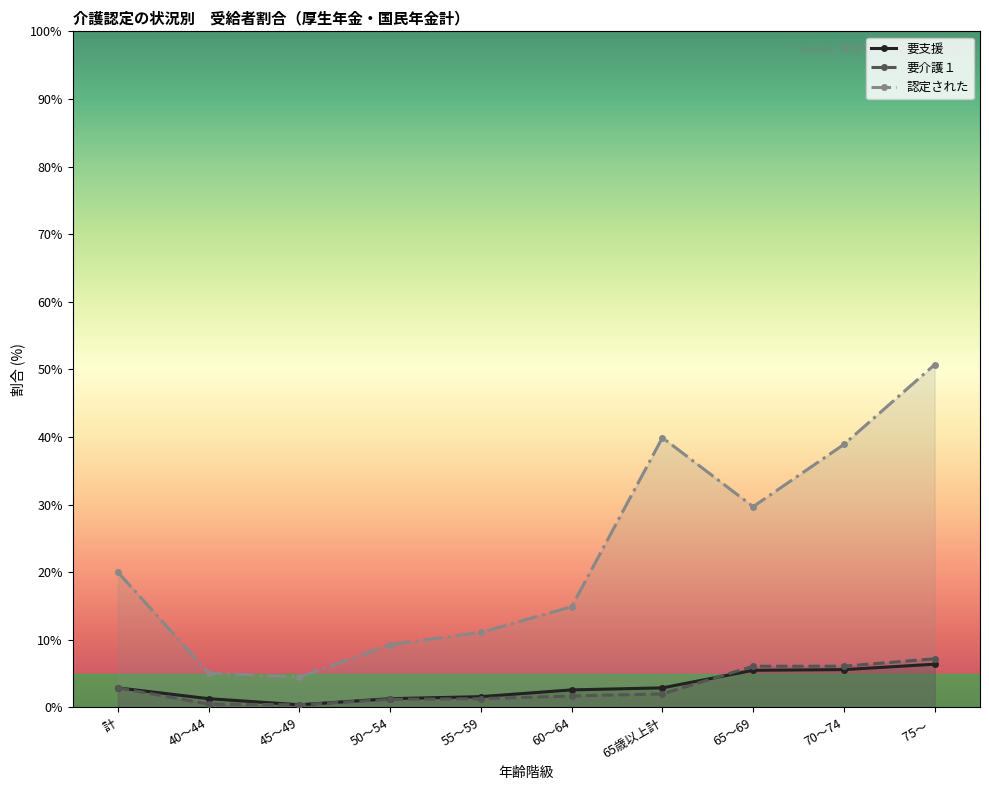

The value of 認定された at 50～54 is 4.0. True or false?

False